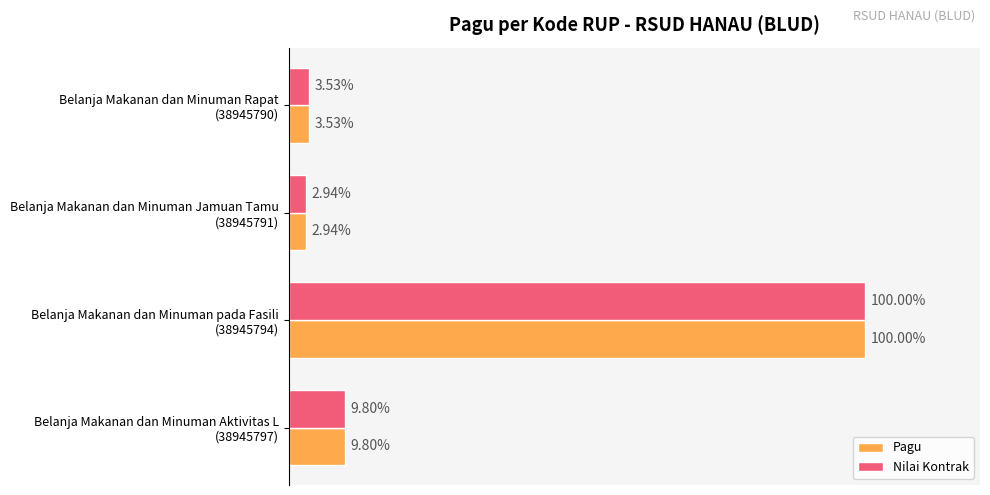

Reading left to right, list all the values displayed in this chart.

Pagu: 36000000	30000000	1020000000	100000000
Nilai Kontrak: 36000000	30000000	1020000000	100000000